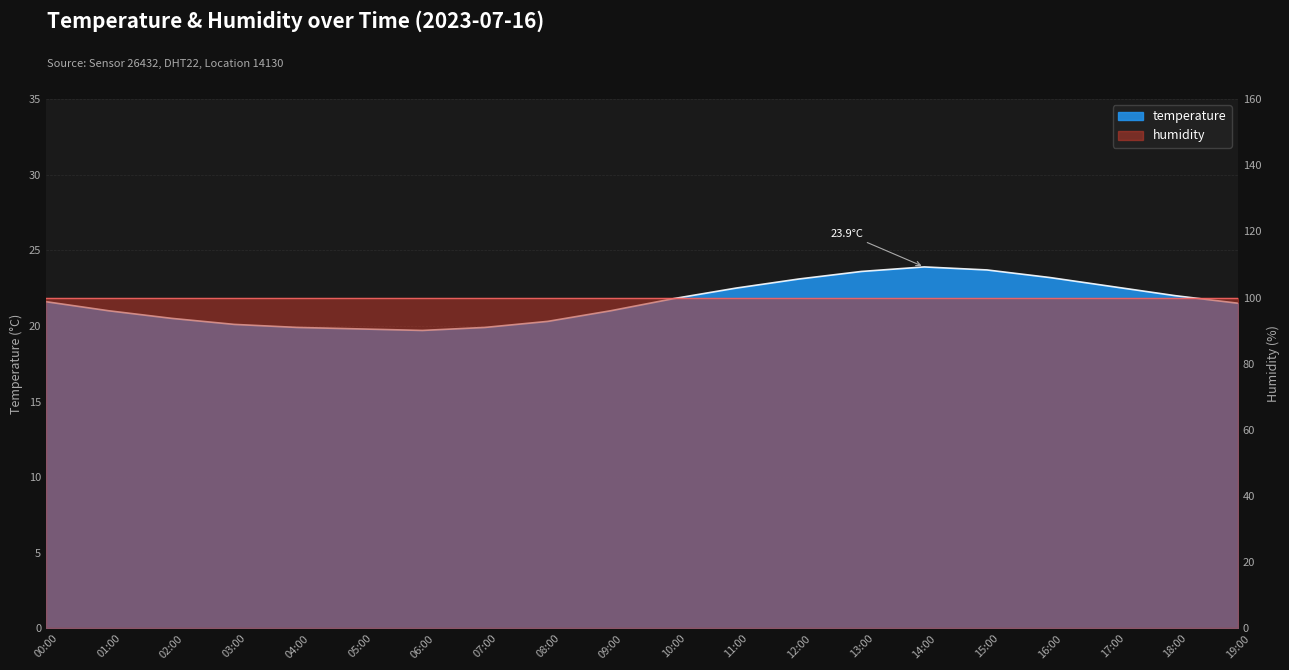

Is it true that the value at 10:00 is 31.9?

False